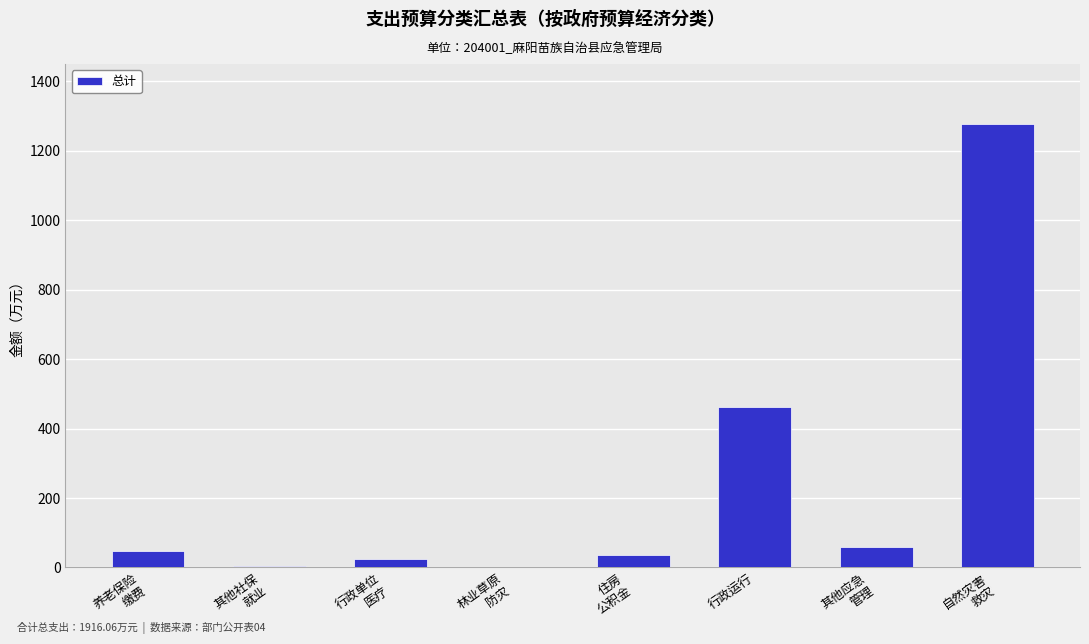

At which label is the value closest to 640?

行政运行